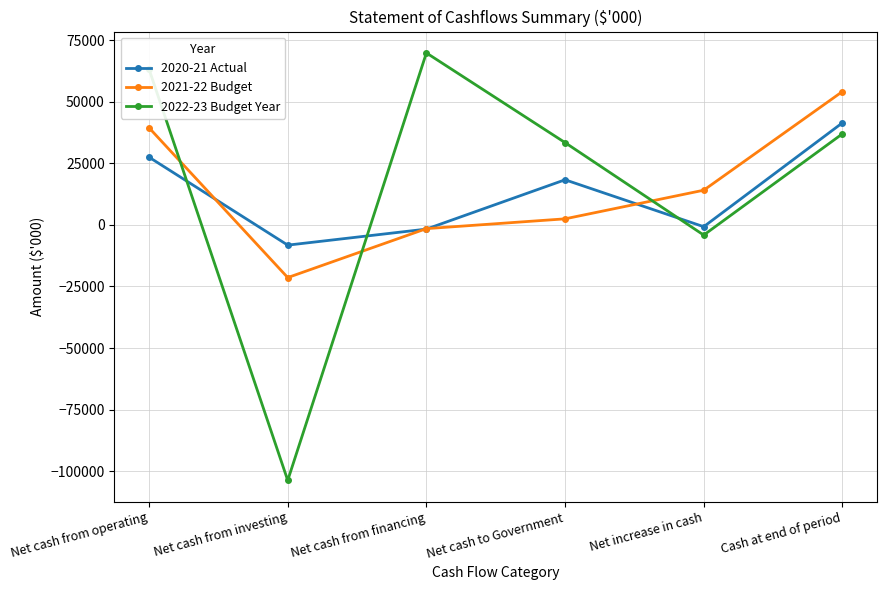

Is the value of 2022-23 Budget Year at Net cash from financing greater than the value of 2021-22 Budget at Net cash from financing?

Yes